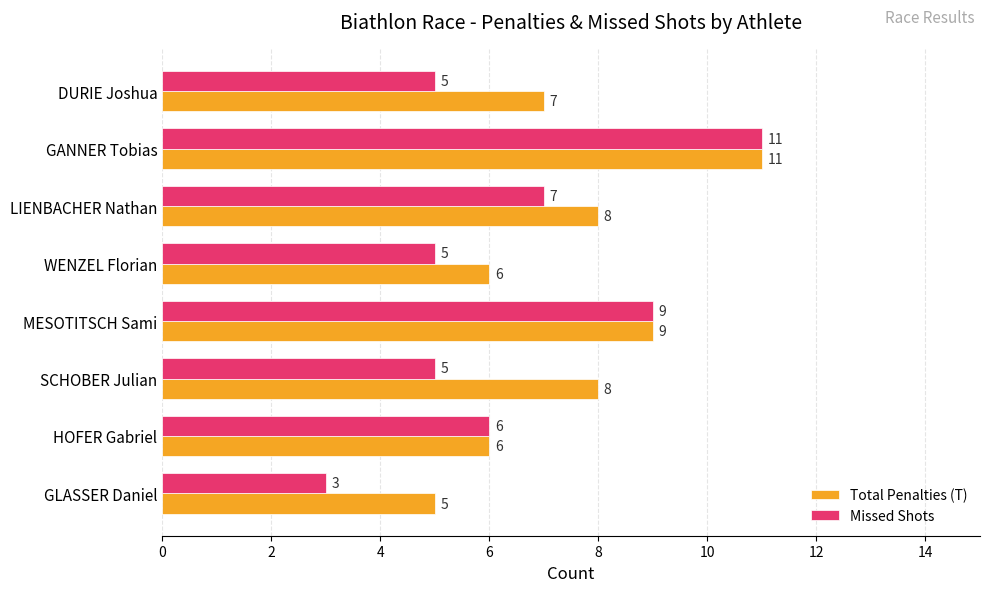

Which category has the highest value in the Total Penalties (T) series?

GANNER Tobias